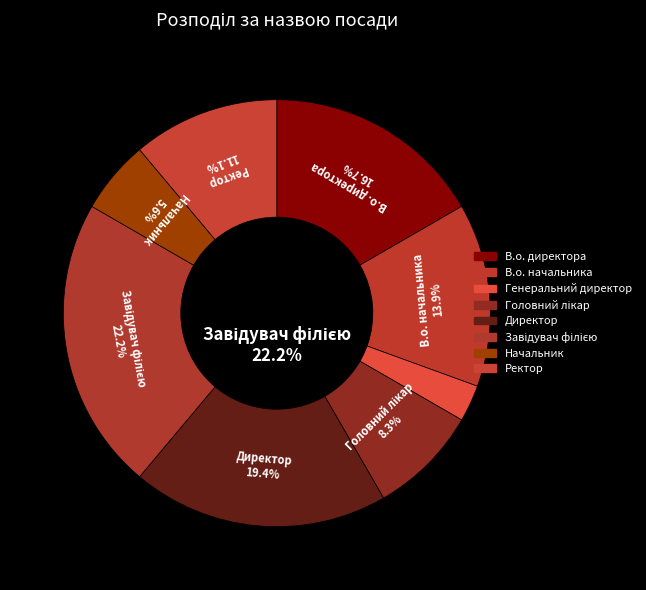

Which slice is the largest?

Завідувач філією